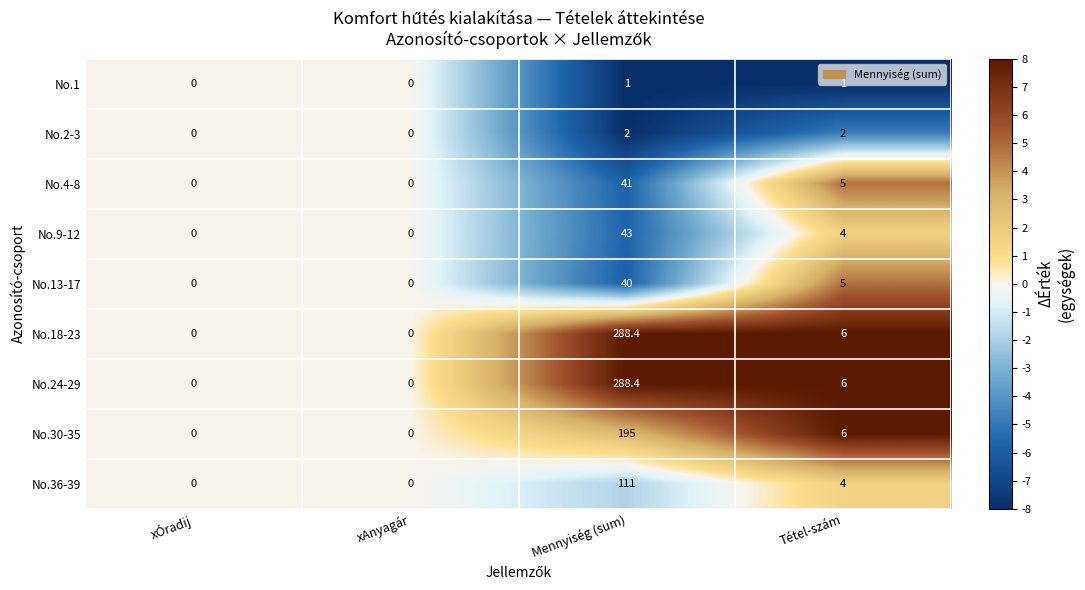

Is it true that No.30-35 equals 10.5 at Tétel-szám?

False